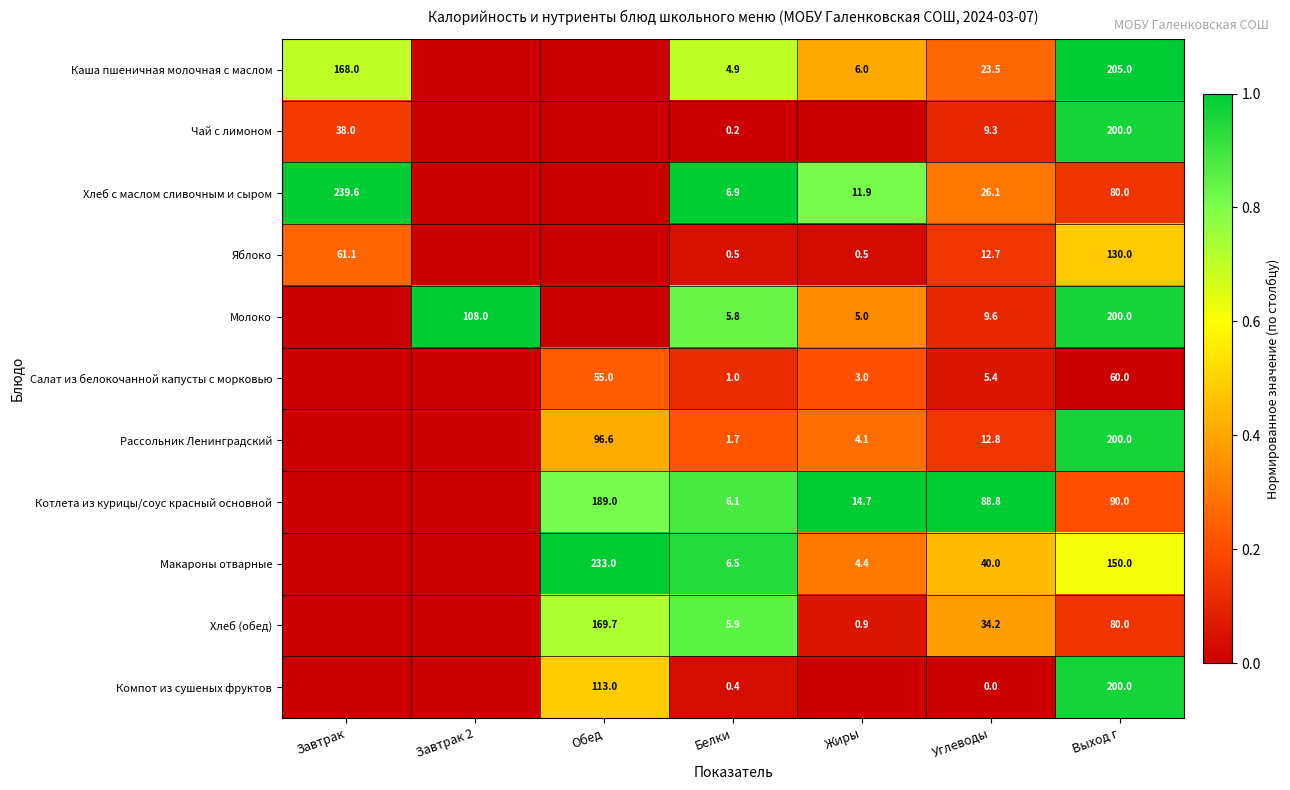

What is the total value across all series at Белки?

39.9